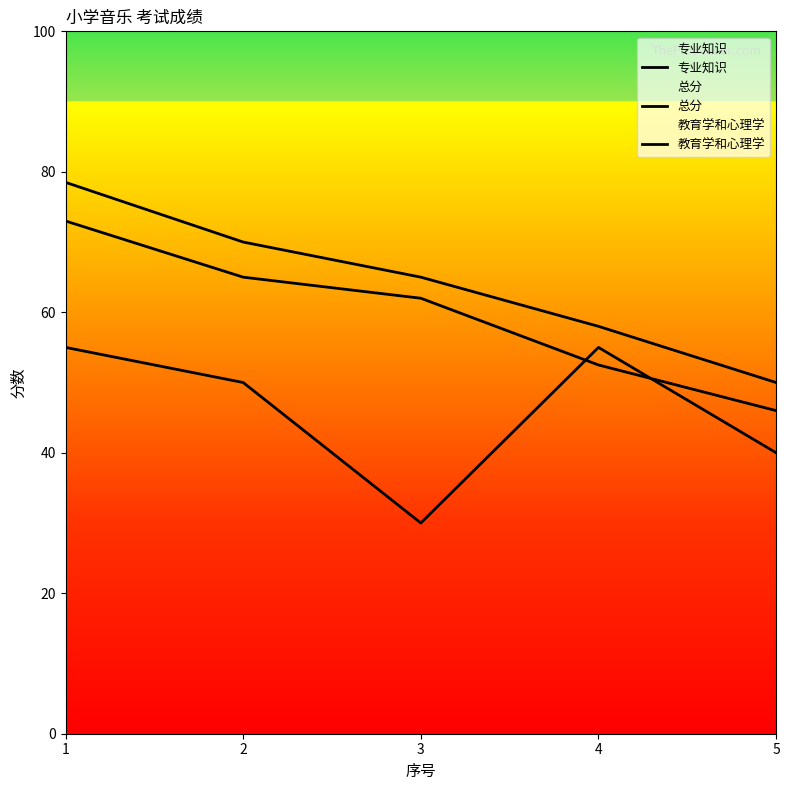

What is the value of the 专业知识 point at the 2nd from the left?

65.0